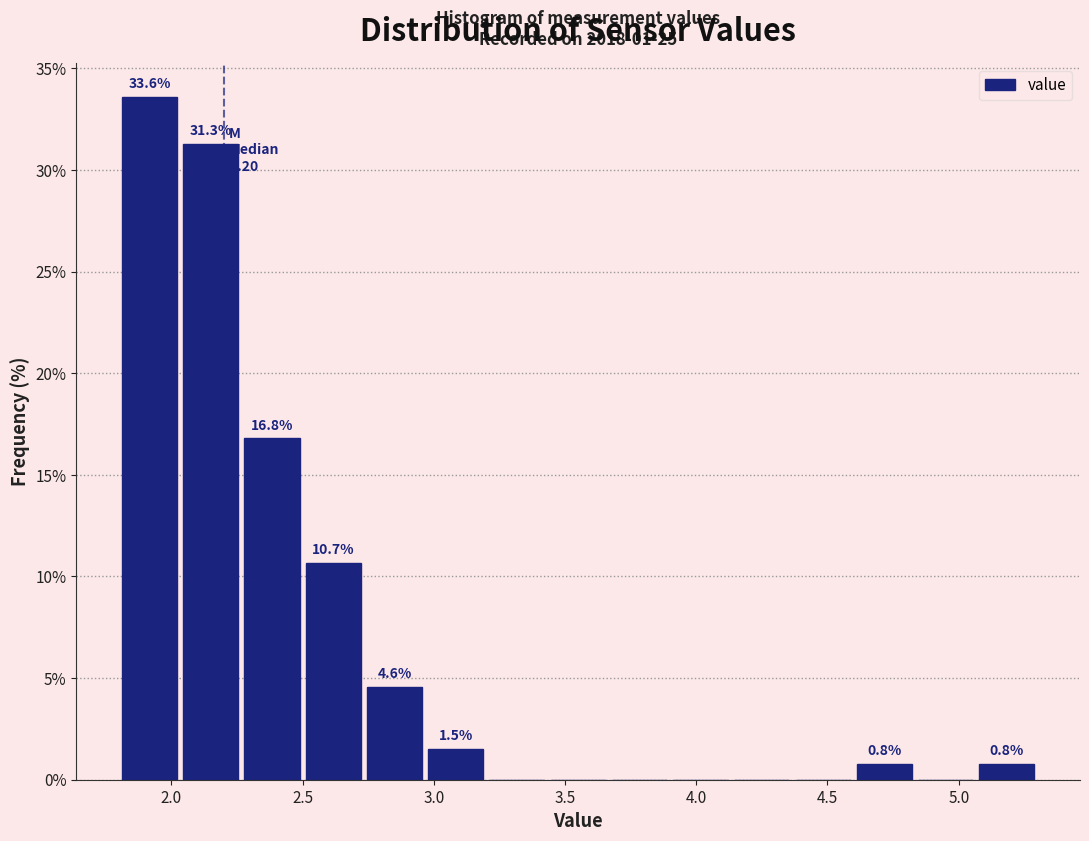

Which range on the x-axis has the tallest bar?

1.80 to 2.05